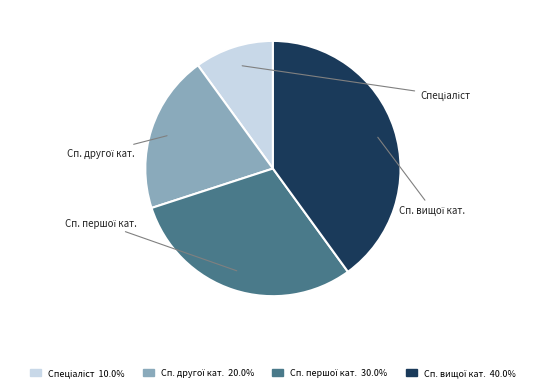

What is the smallest slice in the pie chart?

Спеціаліст